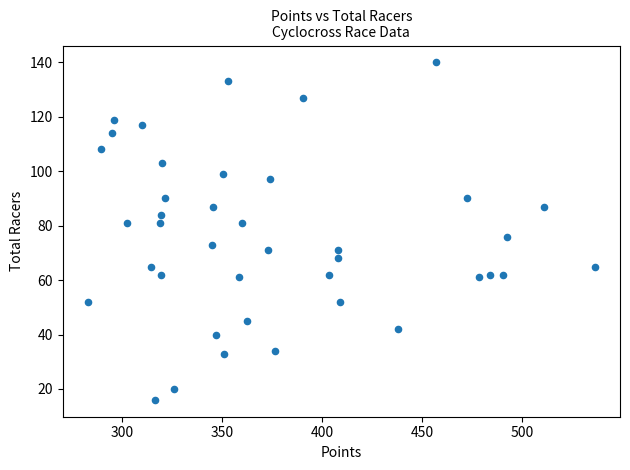

What is the range of Y values (max minus min)?

124